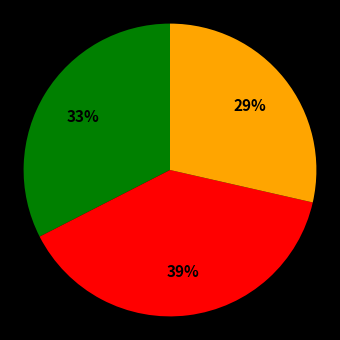

Does any single category account for the majority?

No